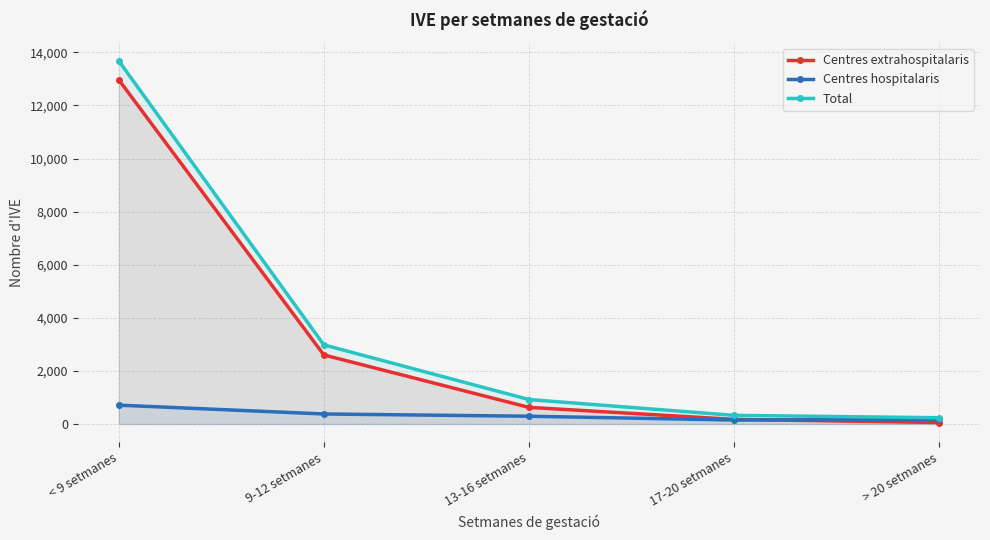

What is the spread (max minus min) of values at 17-20 setmanes?

176